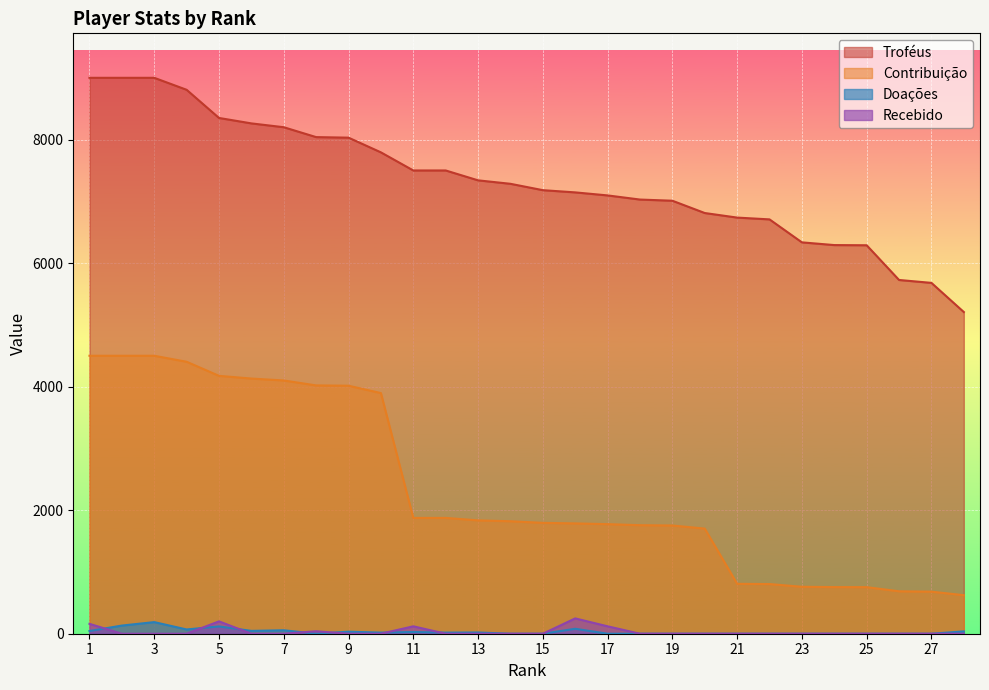

The Recebido series shows 23 at 8. True or false?

False